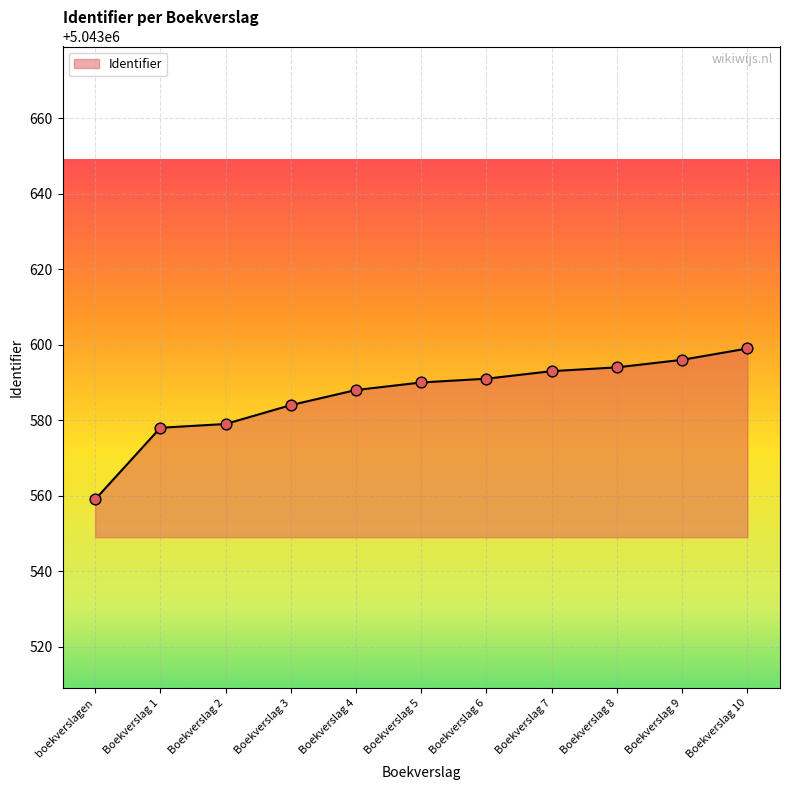

Which has a higher value, Boekverslag 5 or boekverslagen?

Boekverslag 5